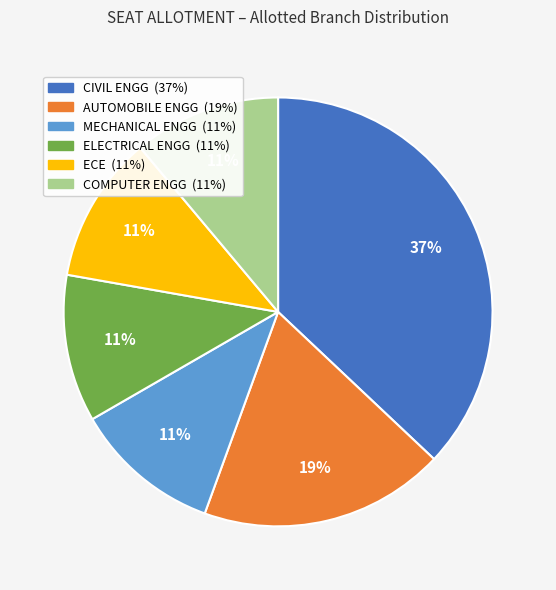

True or false: COMPUTER ENGG accounts for 3% of the total.

False